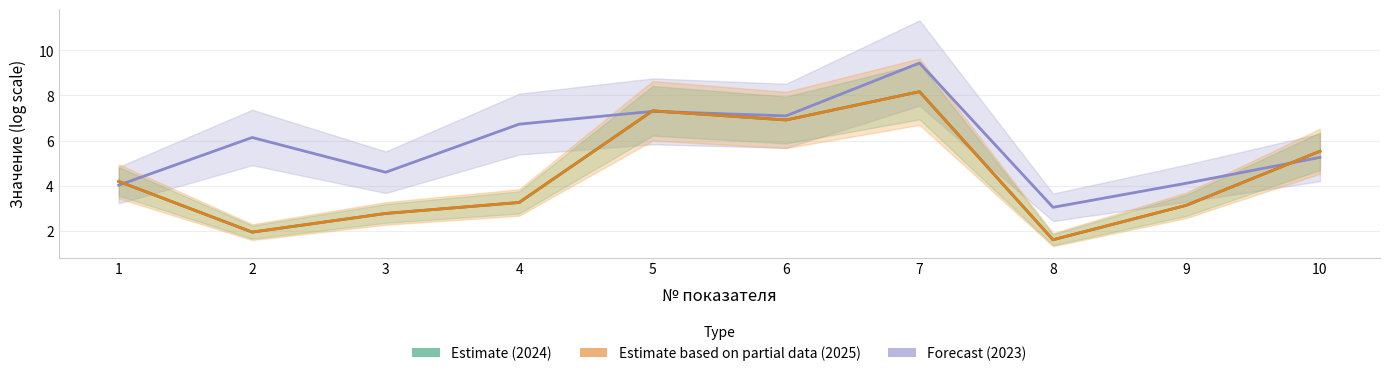

What is the difference between the maximum and minimum values in the Forecast (2023) series?

6.4